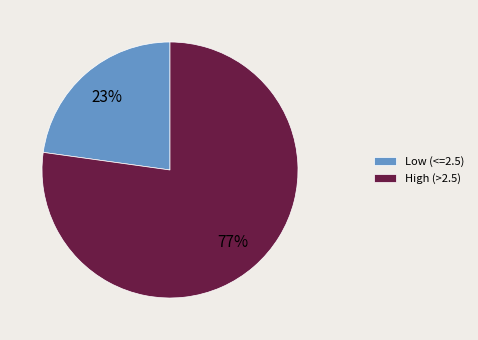

Is there any slice that represents more than half of the pie?

Yes